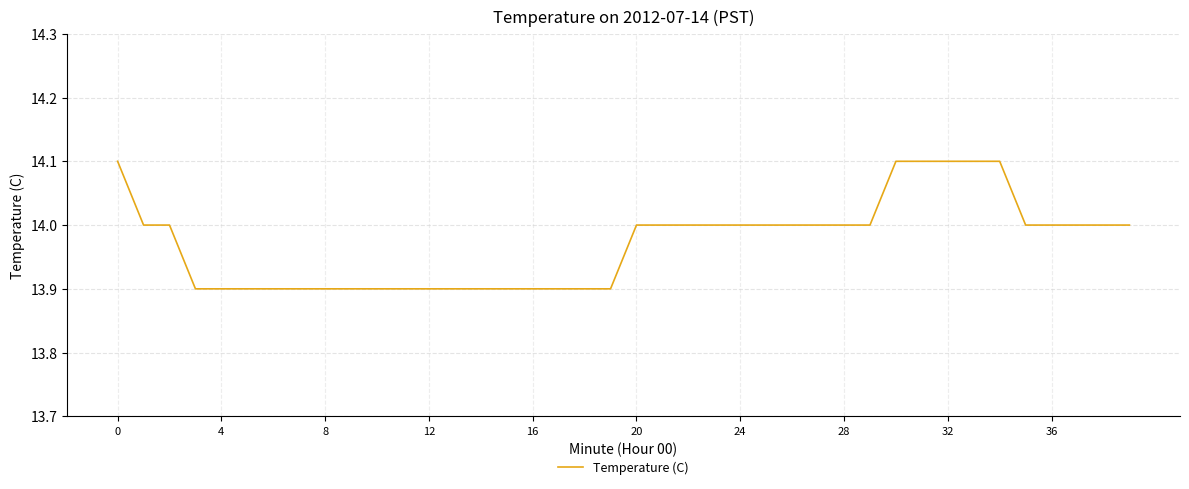

What is the maximum value shown in the chart?

14.1